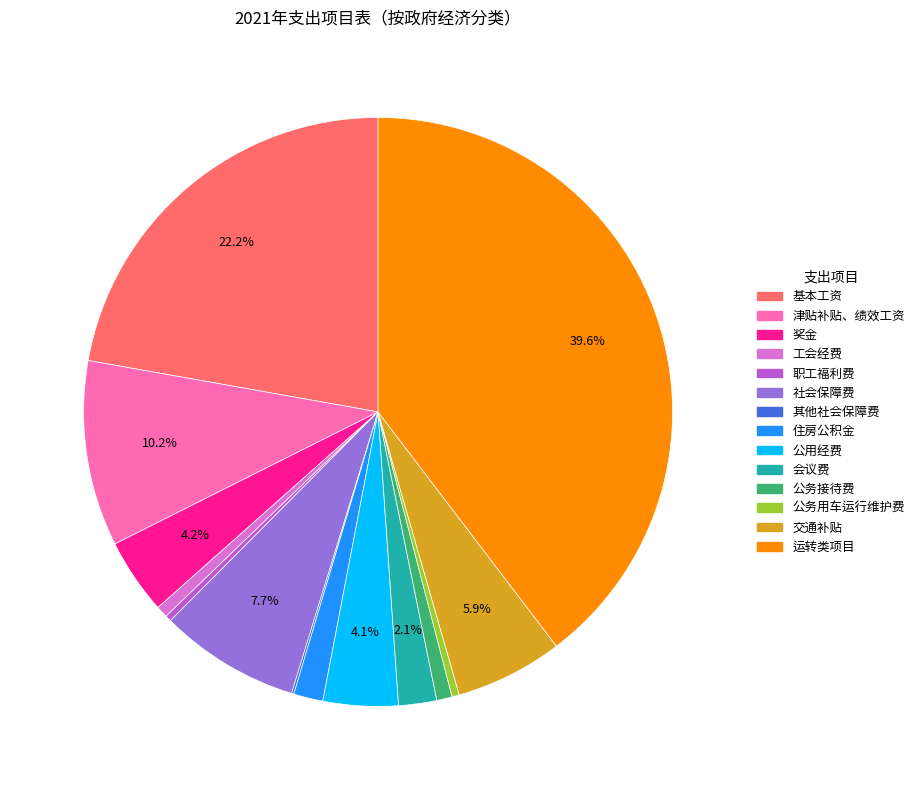

To the nearest percent, what is the combined percentage of 工会经费 and 津贴补贴、绩效工资?

11%